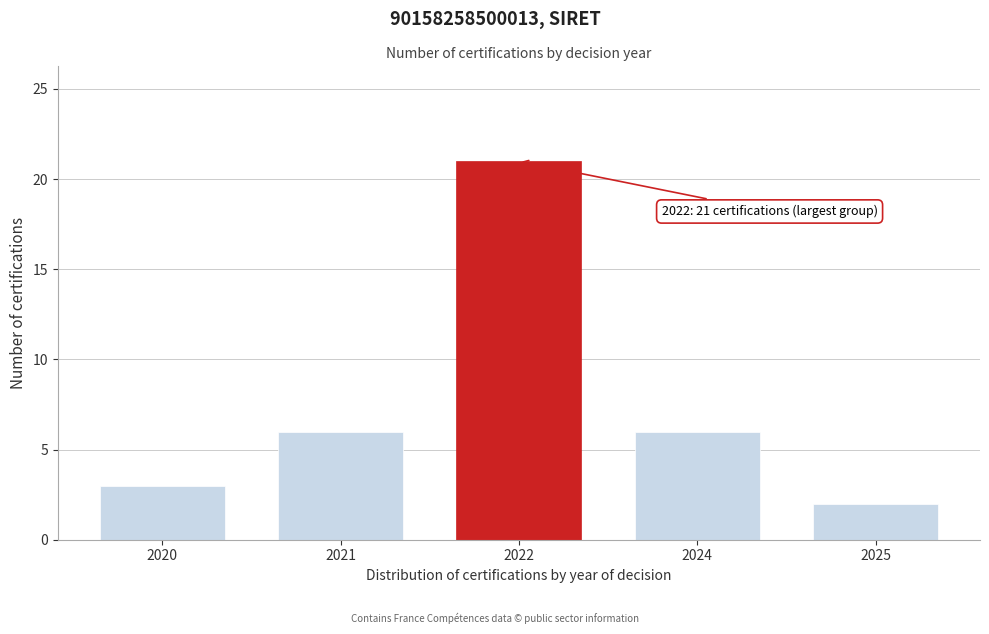

Reading right to left, what are all the values shown in this chart?

2025=2	2024=6	2022=21	2021=6	2020=3